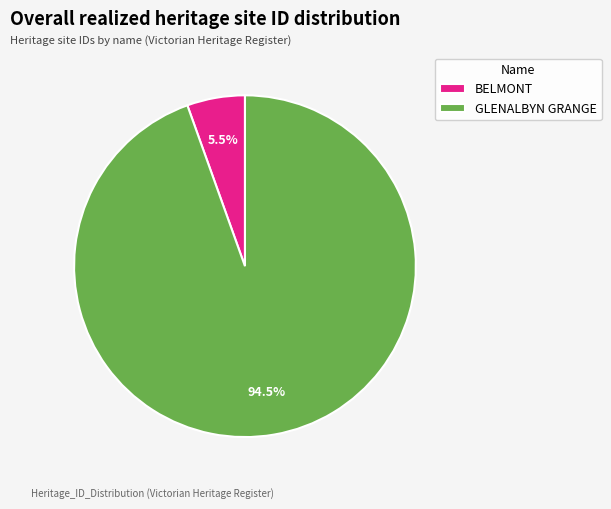

Count the number of slices in the pie.

2